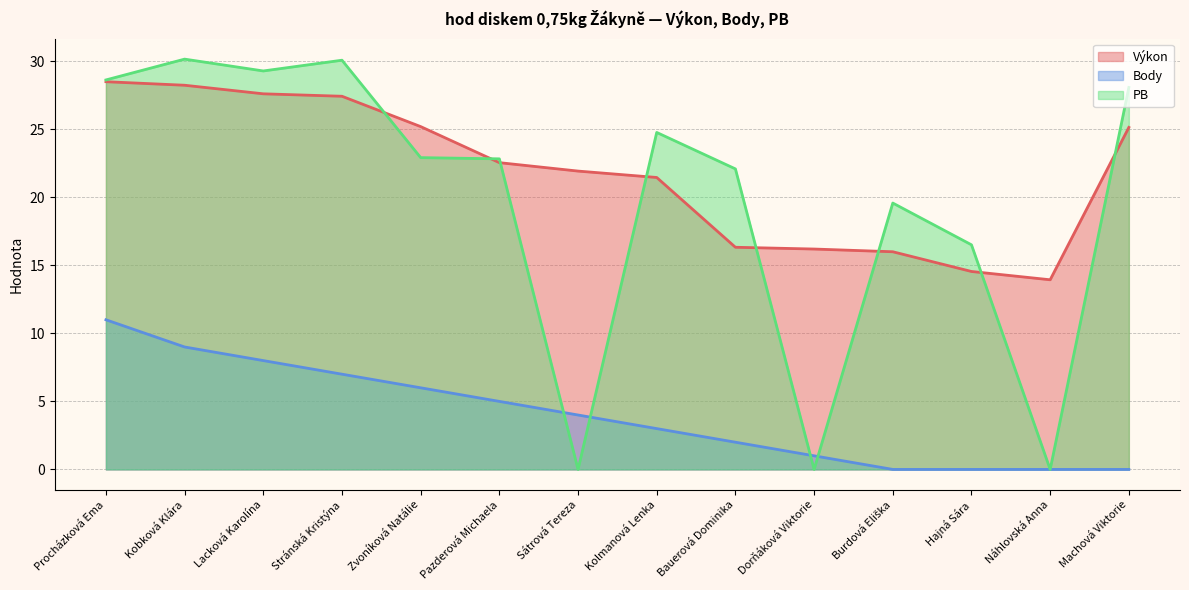

The Výkon series shows 8.3 at Hajná Sára. True or false?

False